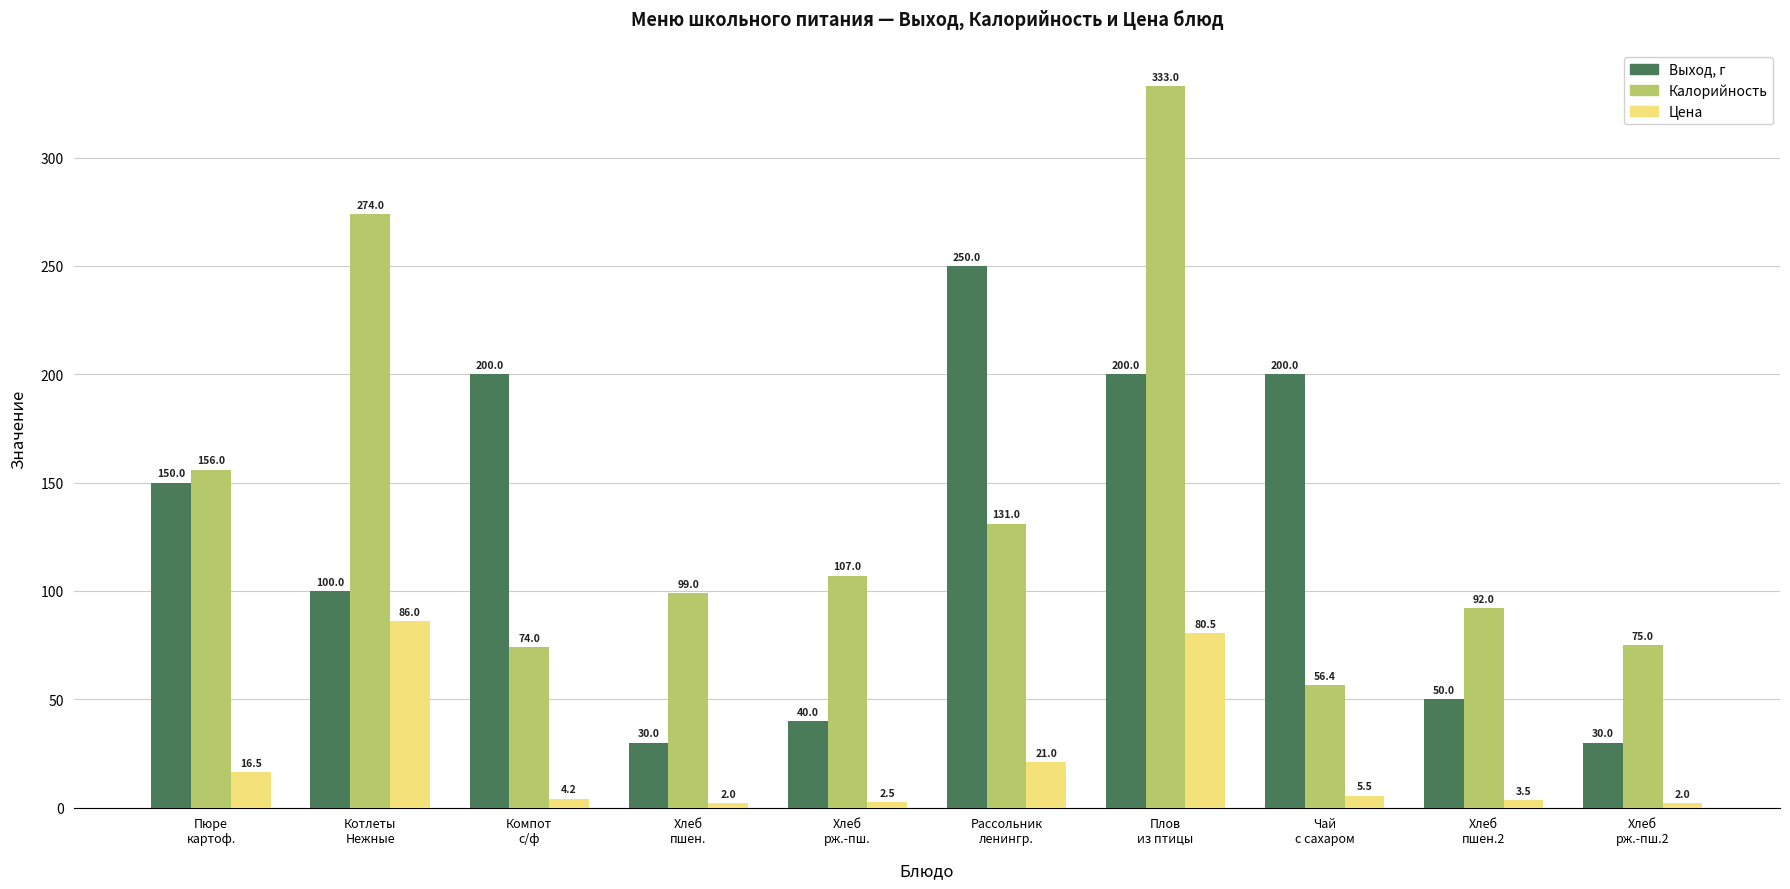

What position from the right is Хлеб
пшен.2?

2